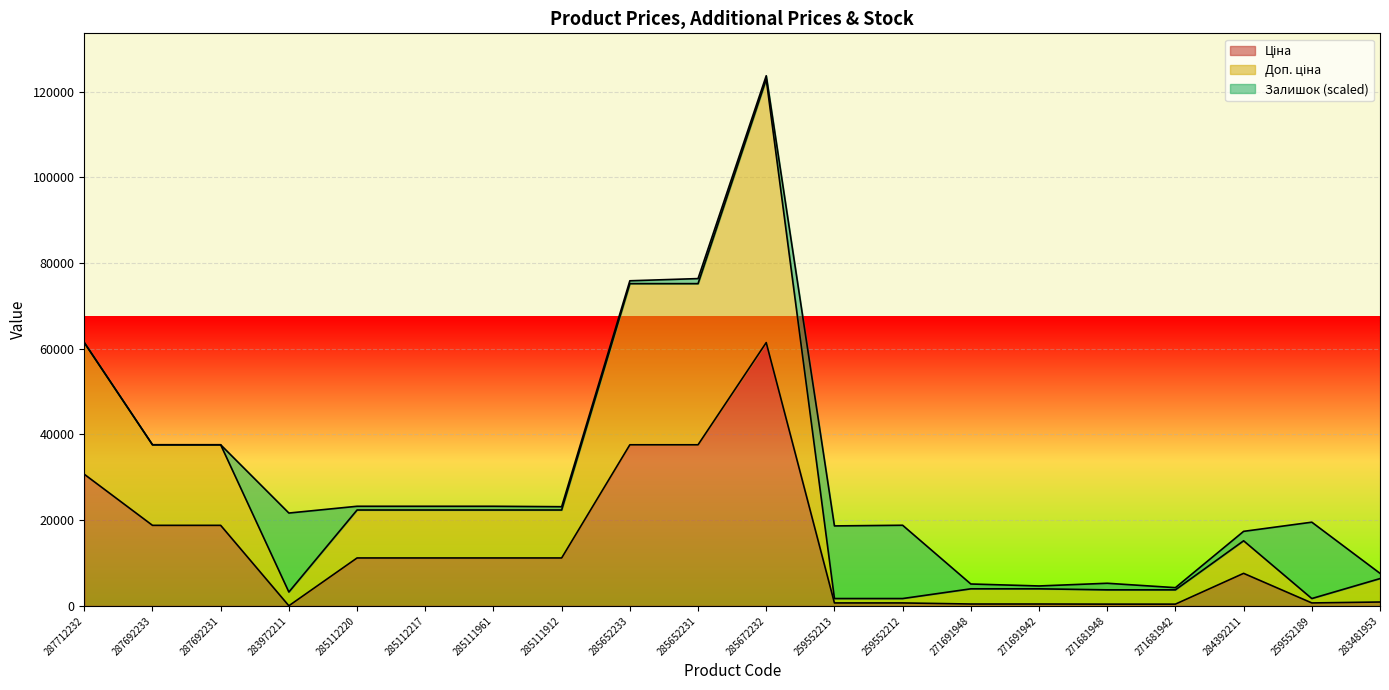

Where does the Доп. ціна series first go above 22376?

287712232